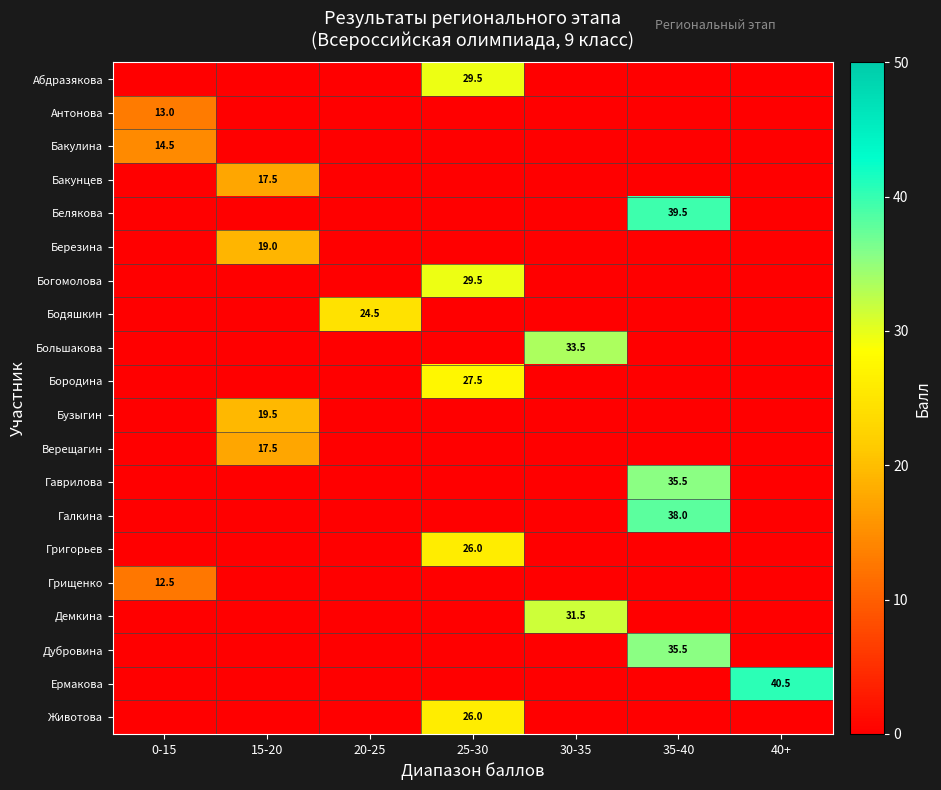

True or false: Березина has a value of 19.0 at 15-20.

True